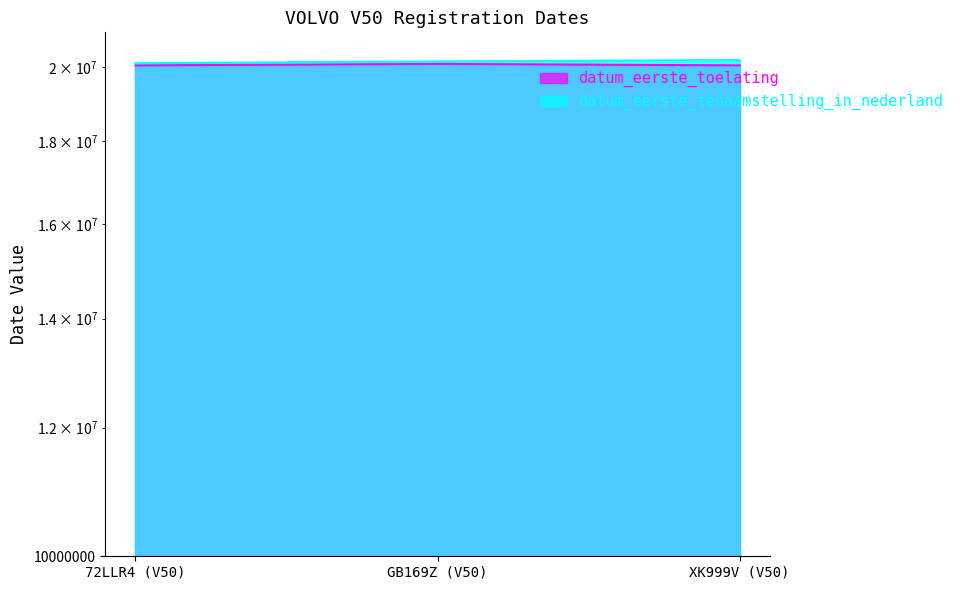

At 72LLR4 (V50), list the series in order from largest to smallest.

datum_eerste_tenaamstelling_in_nederland, datum_eerste_toelating